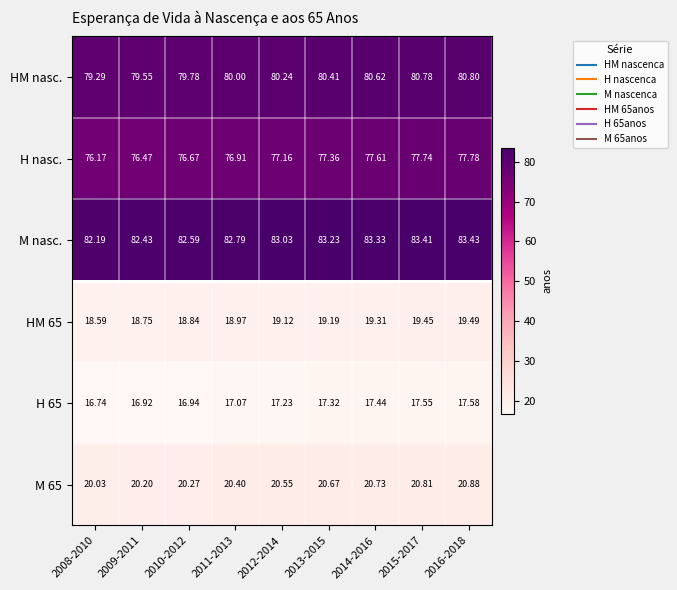

Between 2010-2012 and 2012-2014, which series saw the biggest shift?

H nasc.